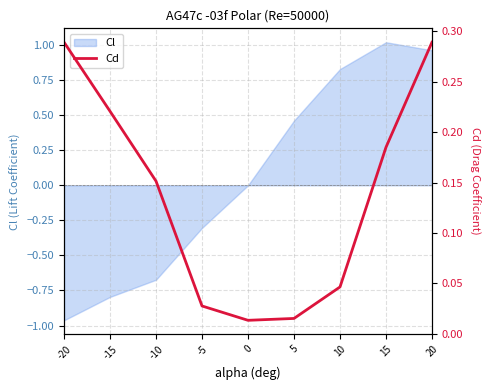

At which label does Cl reach its minimum?

-20